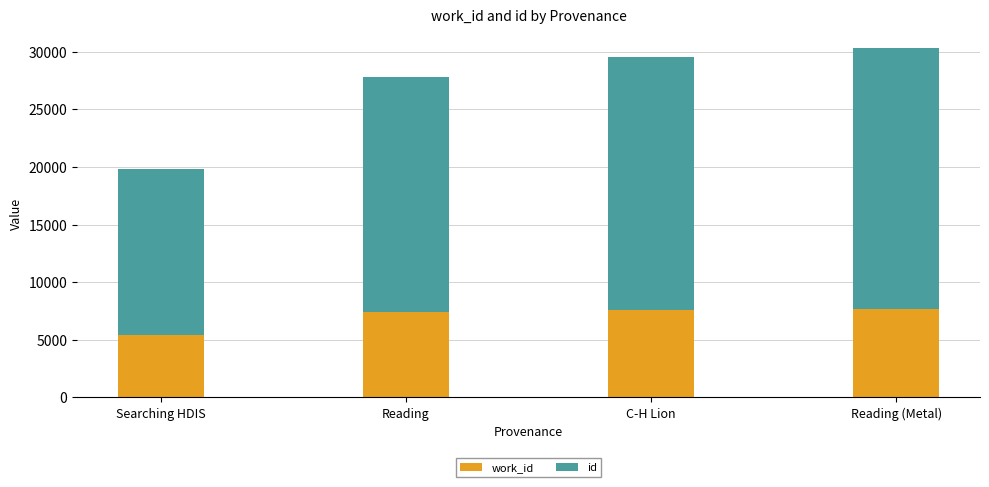

What is the total value across all series at C-H Lion?

29511